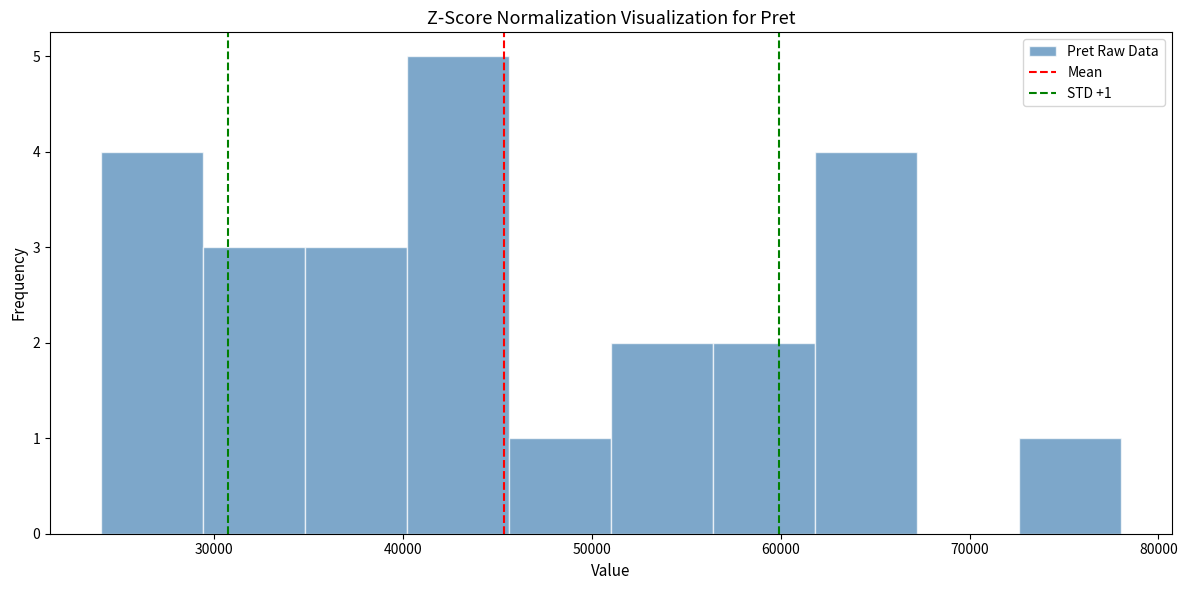

Over which range of the x-axis is the bar tallest?

40200 to 45600